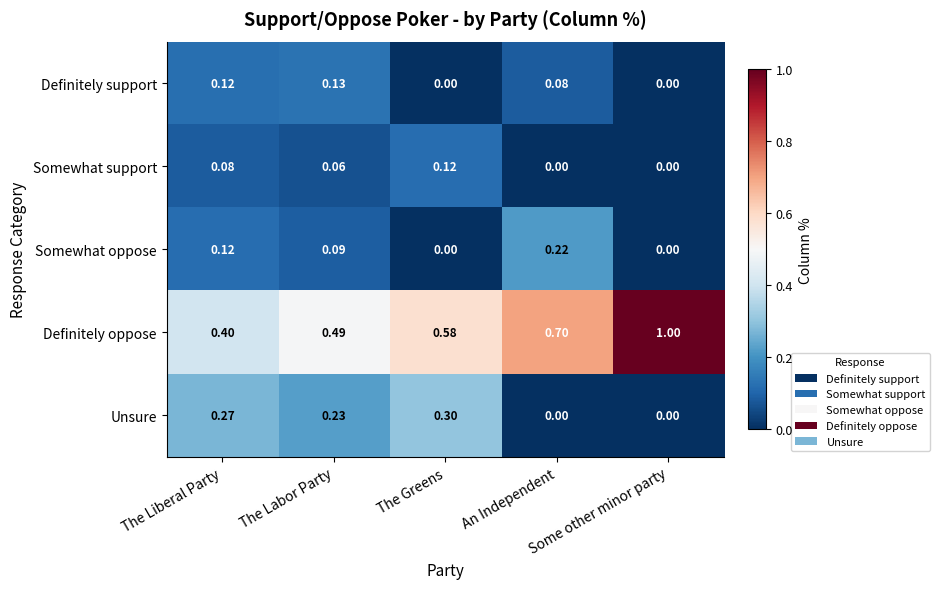

Which series has the largest total across all categories?

Definitely oppose